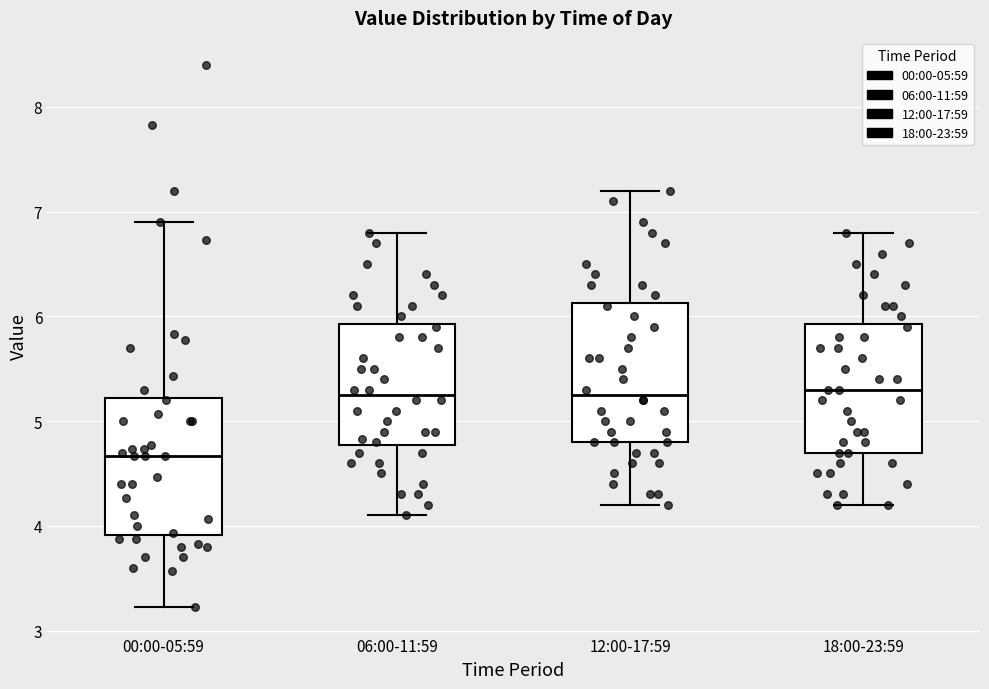

Where does the upper whisker of the box for 18:00-23:59 end on the y-axis? The values are not printed on the chart, so give them approximately, as read against the axis.

6.8